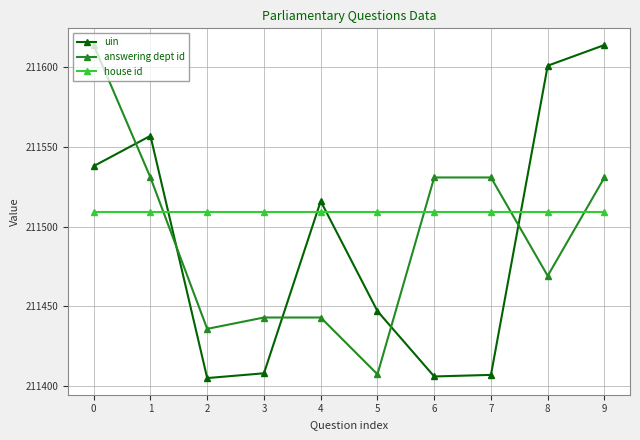

How many values in the answering dept id series are below 211530?

5